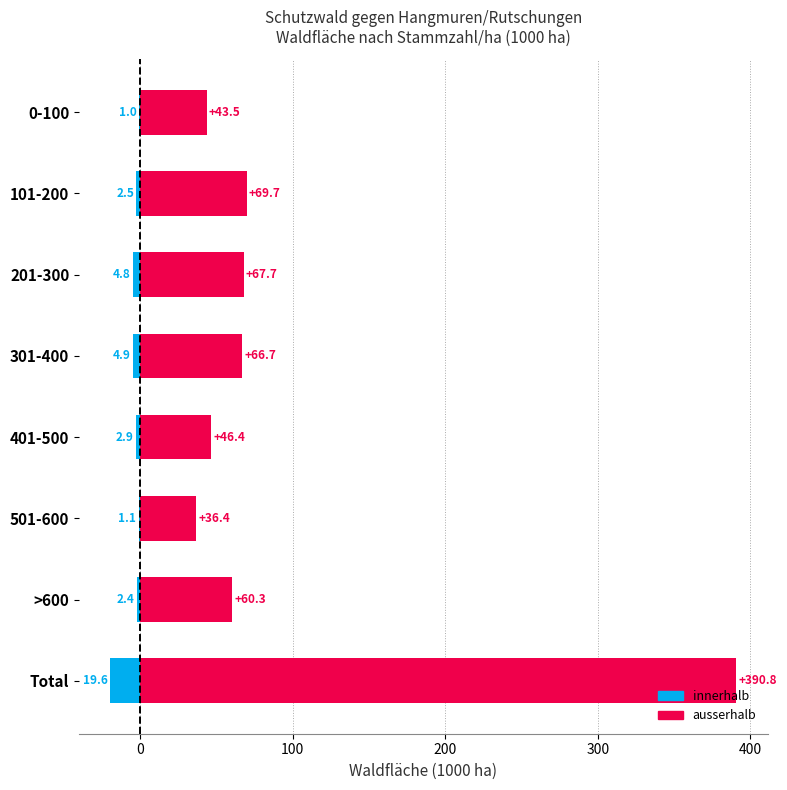

At 201-300, list the series in order from smallest to largest.

innerhalb, ausserhalb